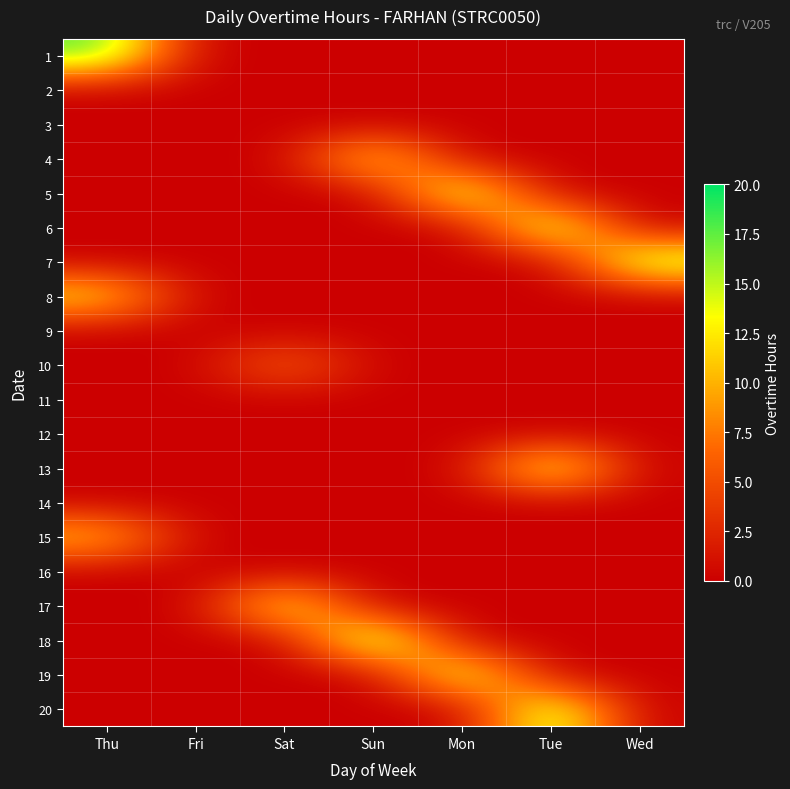

At Sun, list the series in order from smallest to largest.

1, 2, 3, 5, 6, 7, 8, 9, 10, 11, 12, 13, 14, 15, 16, 17, 19, 20, 4, 18